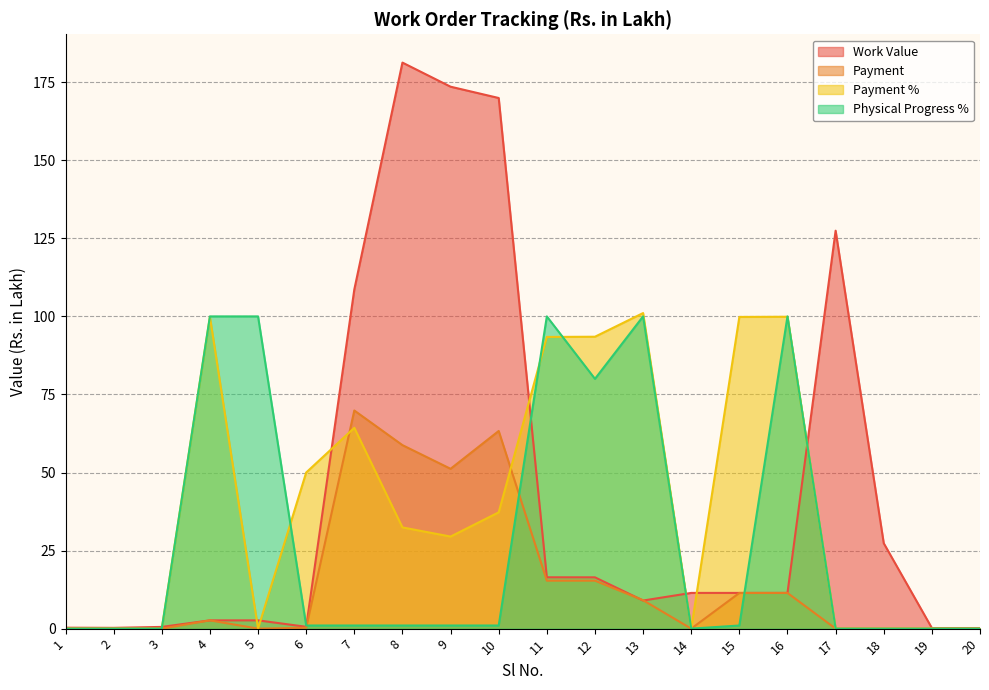

At which category is the sum across all series the highest?

8